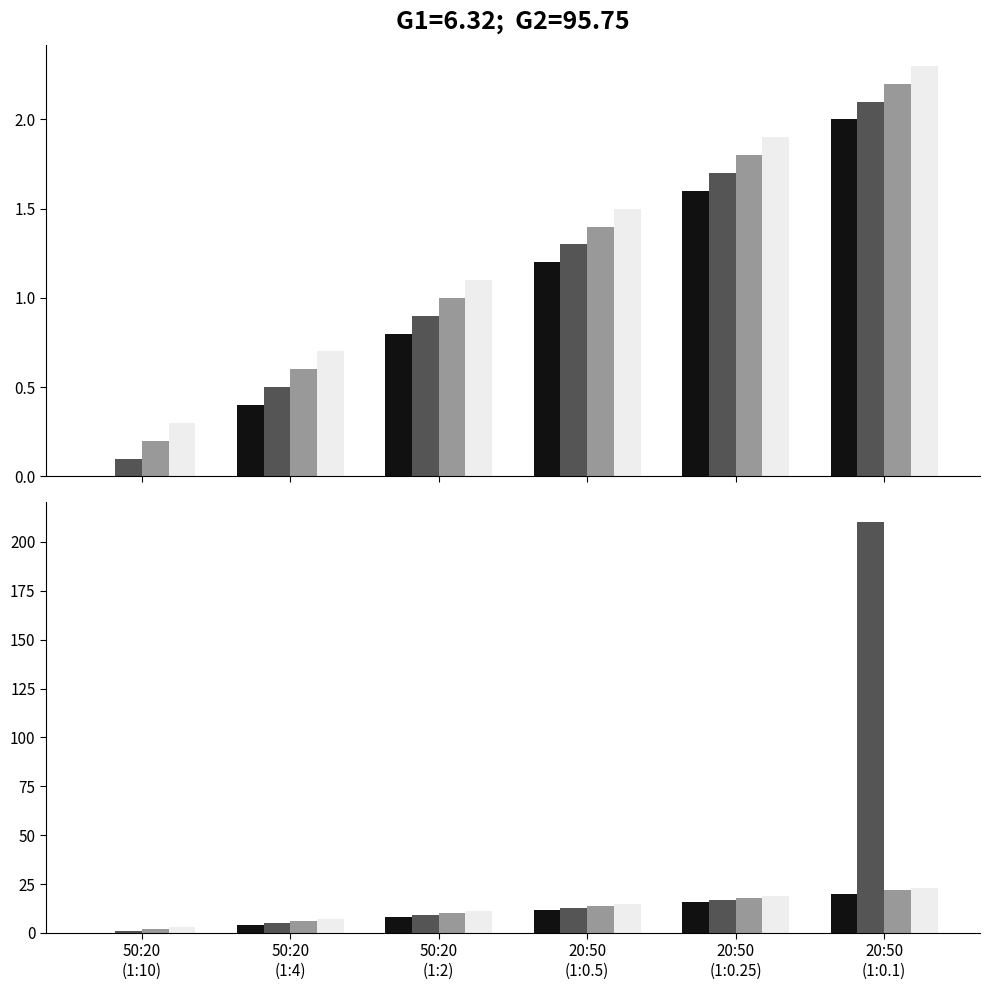

What is the maximum value shown in the chart?

210